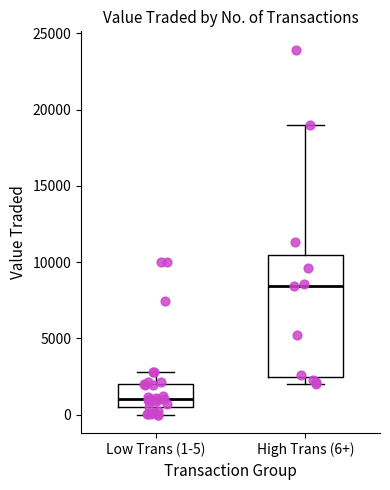

Comparing the boxes themselves (not the whiskers), which one is the tallest?

High Trans (6+)